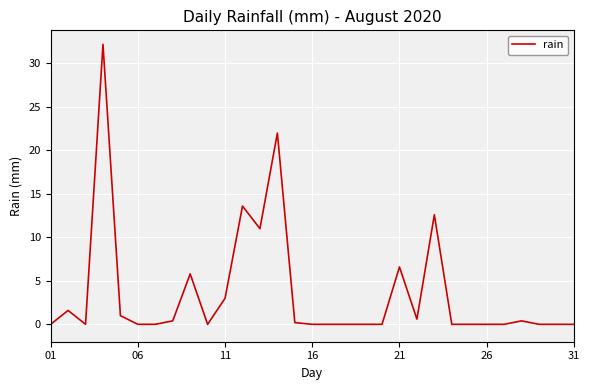

What is the average value?

3.6